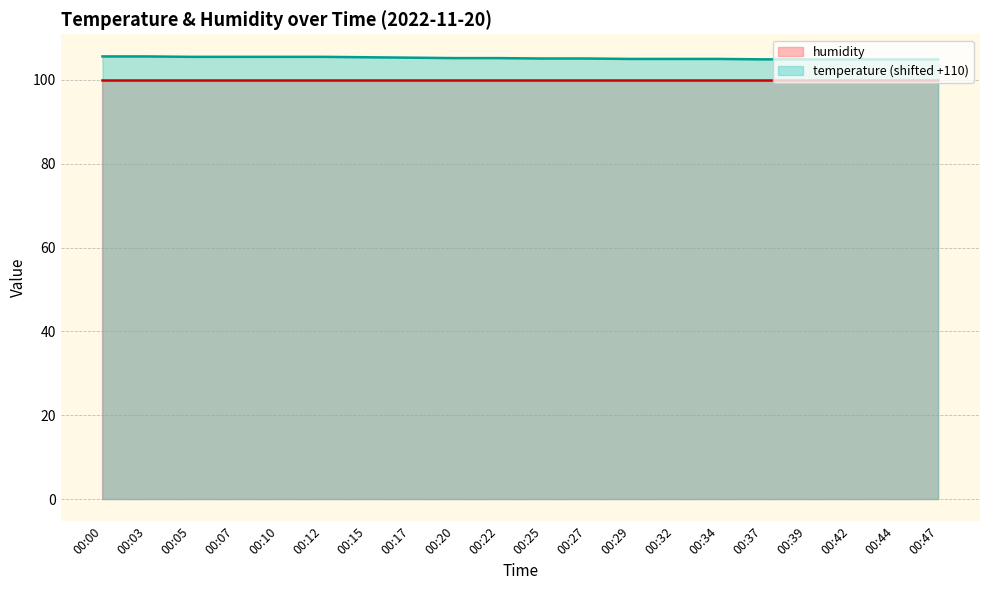

The value at 00:07 is 105.5. True or false?

True